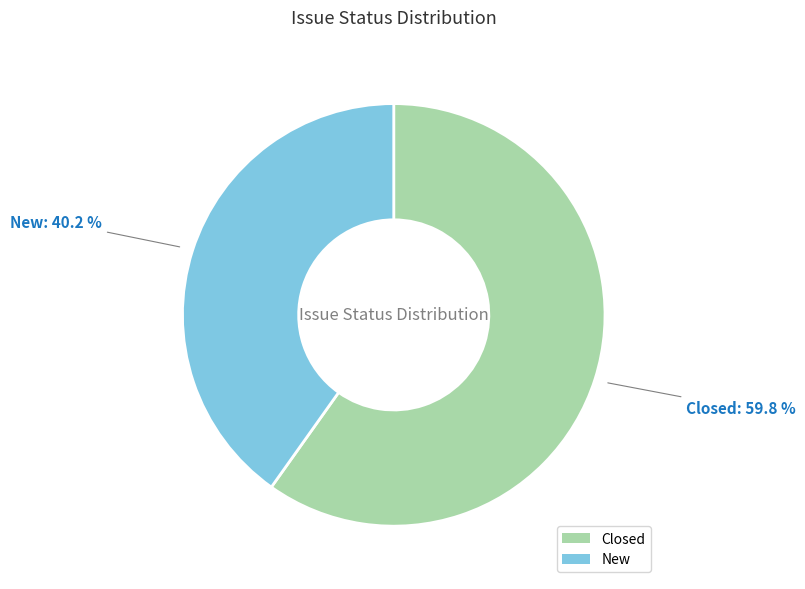

To the nearest percent, what is the average slice percentage?

50%